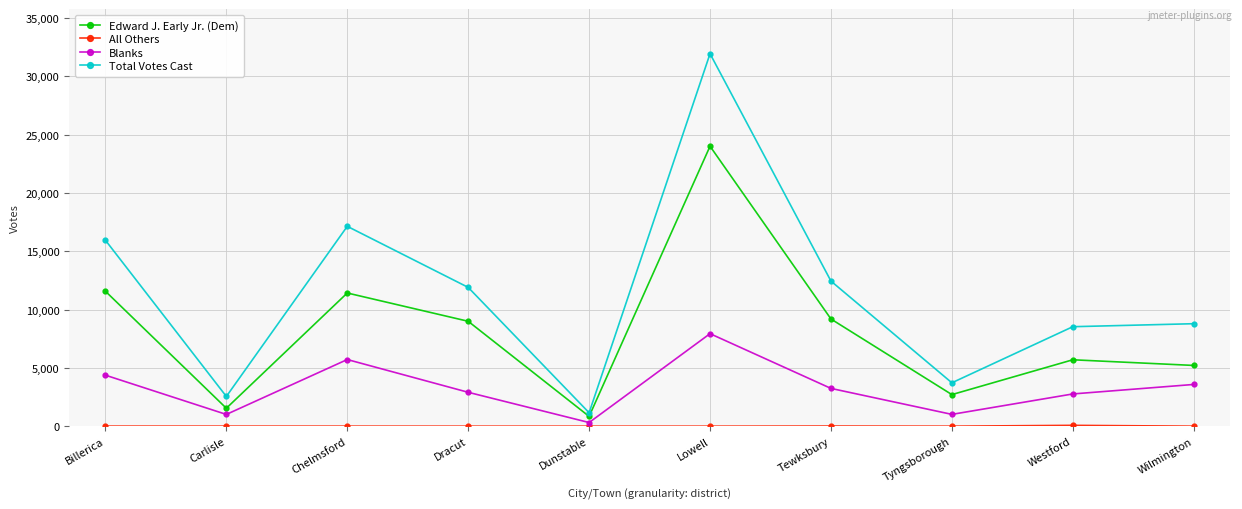

What value does the Blanks series have at Tewksbury?

3238